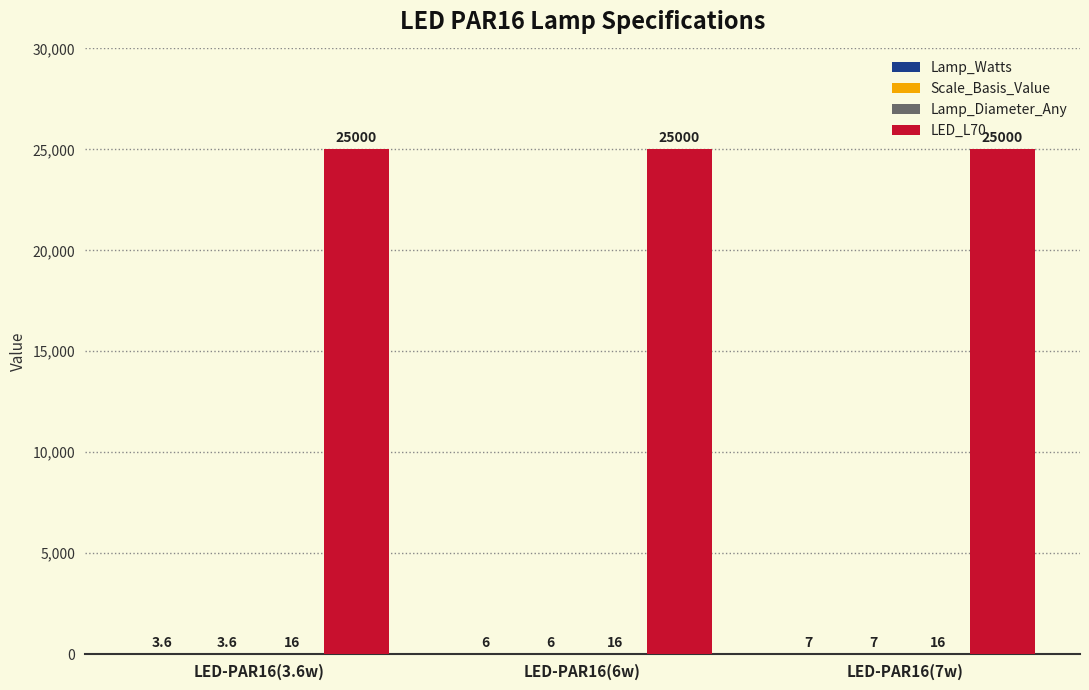

What is the sum of the LED_L70 values at LED-PAR16(7w) and LED-PAR16(6w)?

50000.0